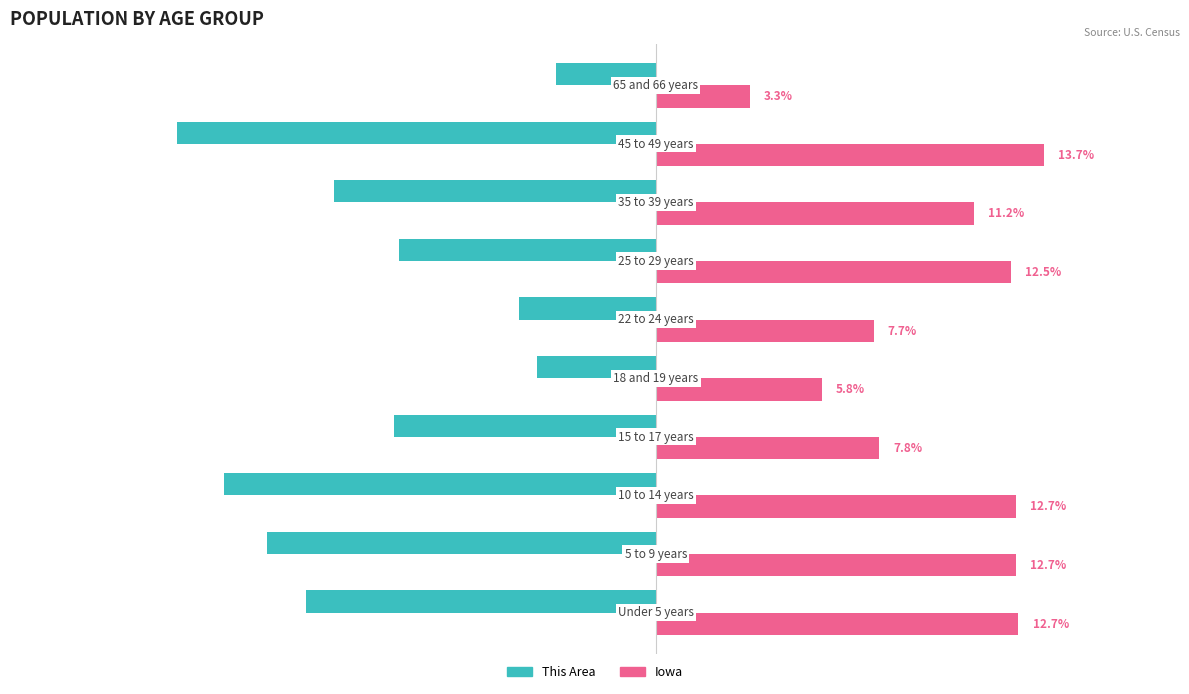

Which series has the largest total across all categories?

Iowa